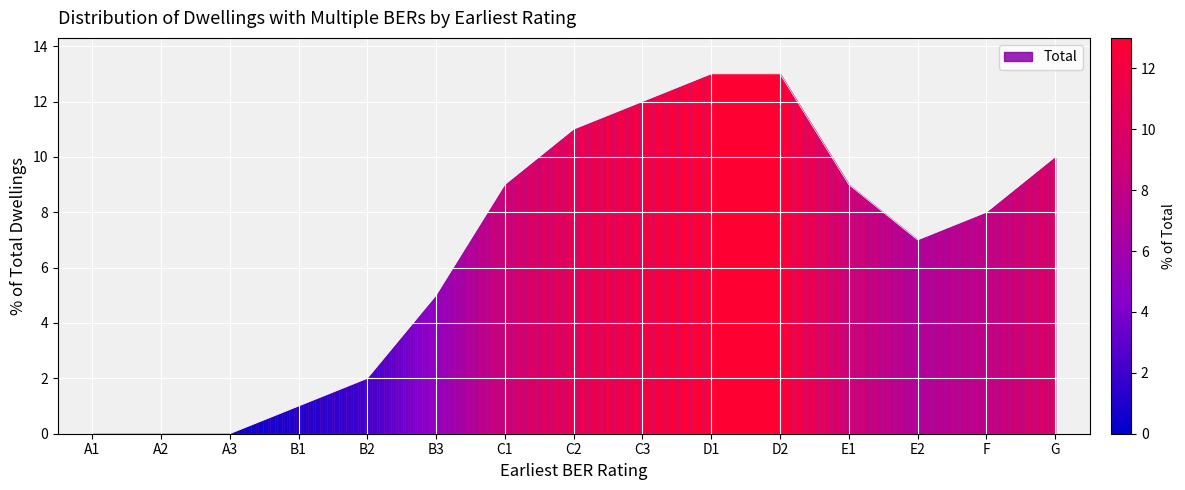

What is the sum of all values?

100